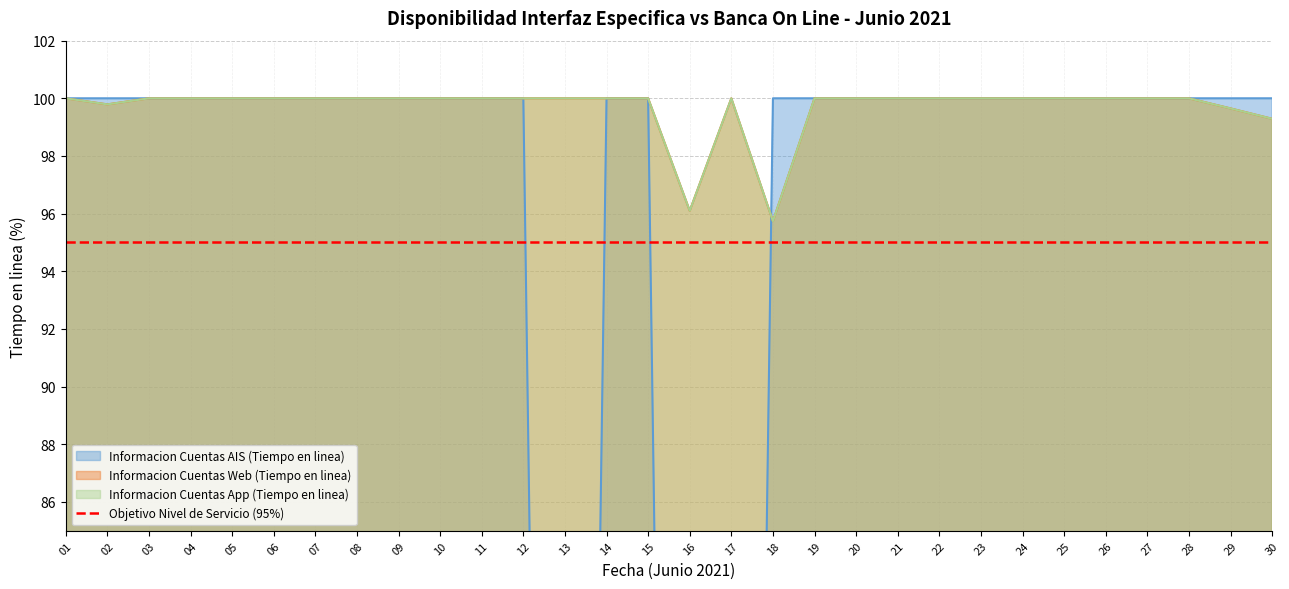

What is the sum of all Informacion Cuentas Web (Tiempo en linea) values?

2990.6